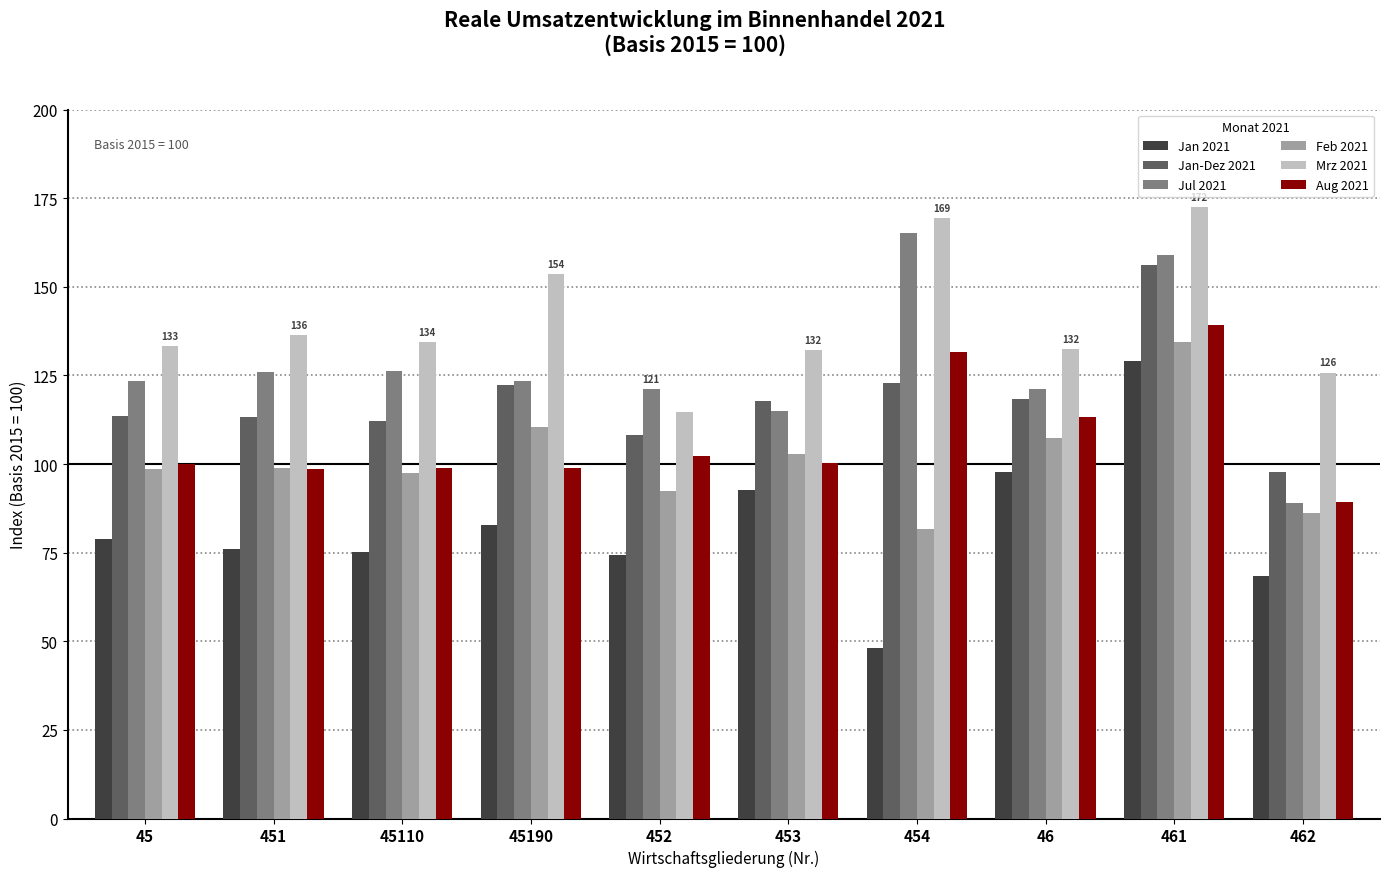

What is the sum of the Jan-Dez 2021 values at 452 and 45110?

220.5